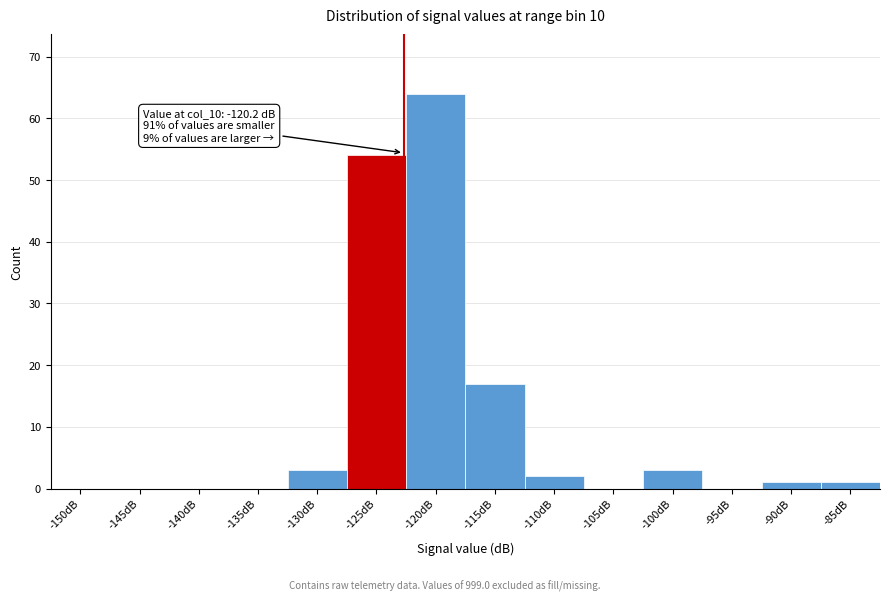

What is the change in value from -140dB to -125dB?

+54